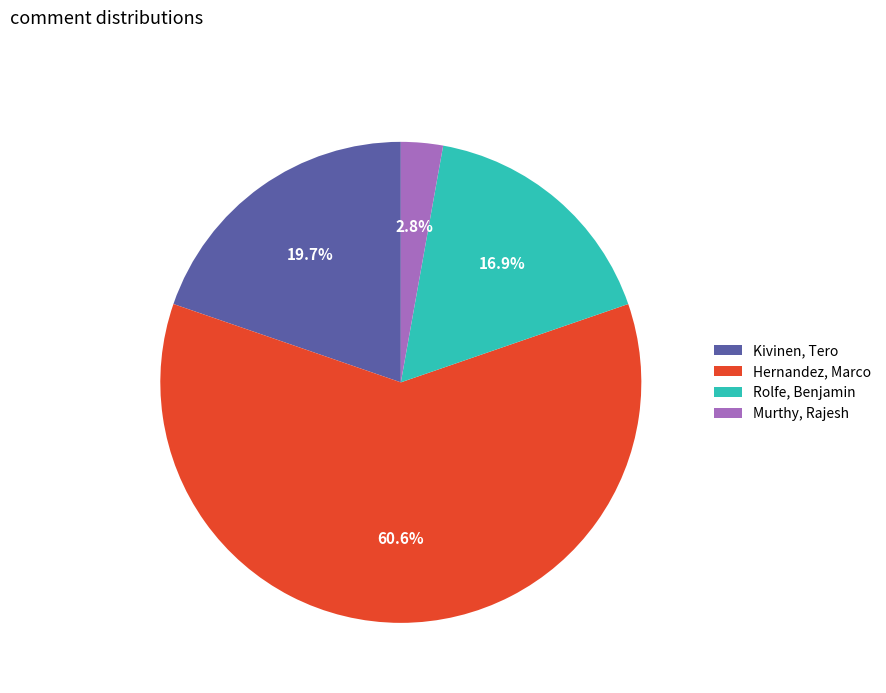

Is the sum of Rolfe, Benjamin and Hernandez, Marco greater than half?

Yes